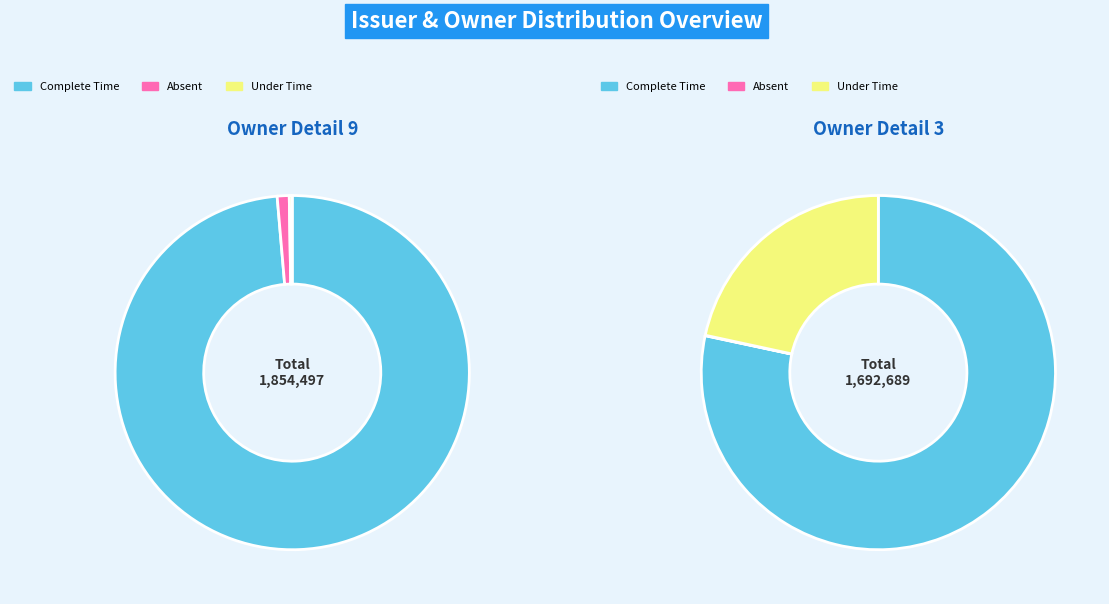

How many slices are in this pie chart?

2